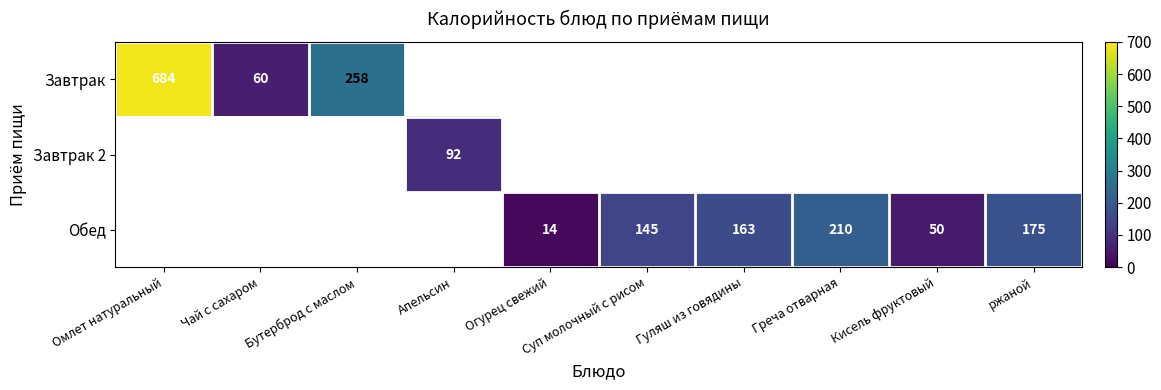

True or false: Завтрак has a value of 1077 at Омлет натуральный.

False